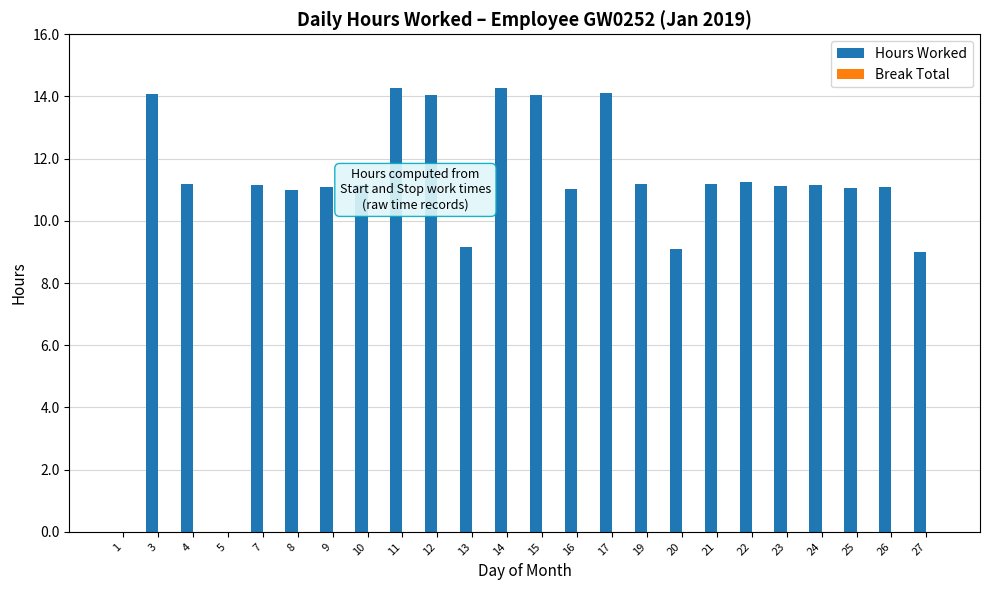

What is the sum of all values?

256.7